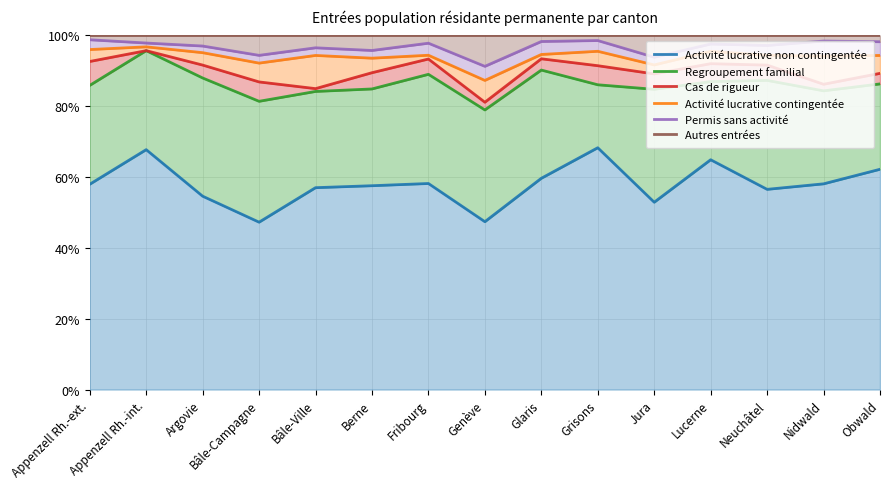

At which category does Permis sans activité reach its first local peak?

Bâle-Ville